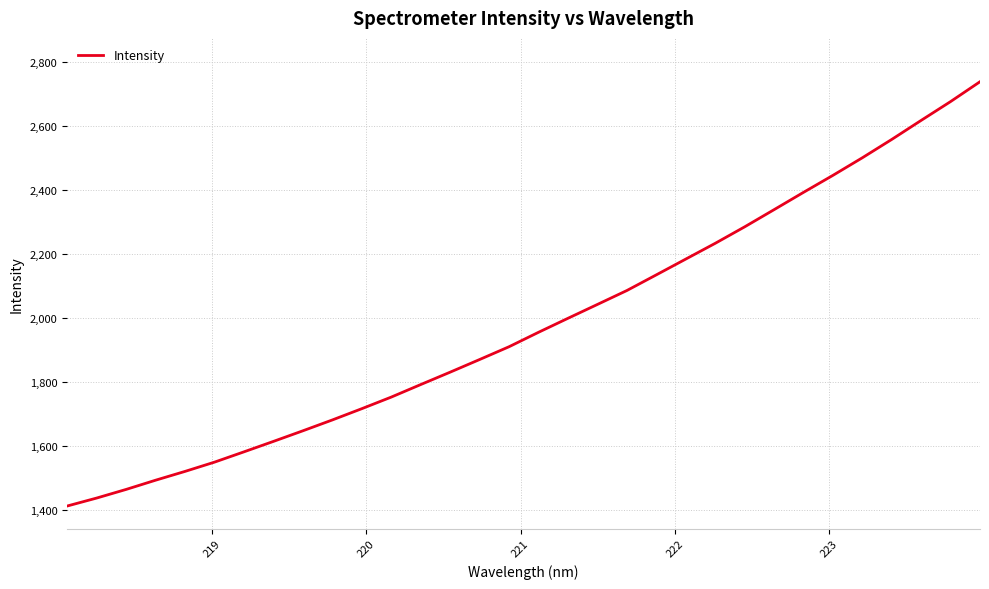

What is the maximum value shown in the chart?

2738.4